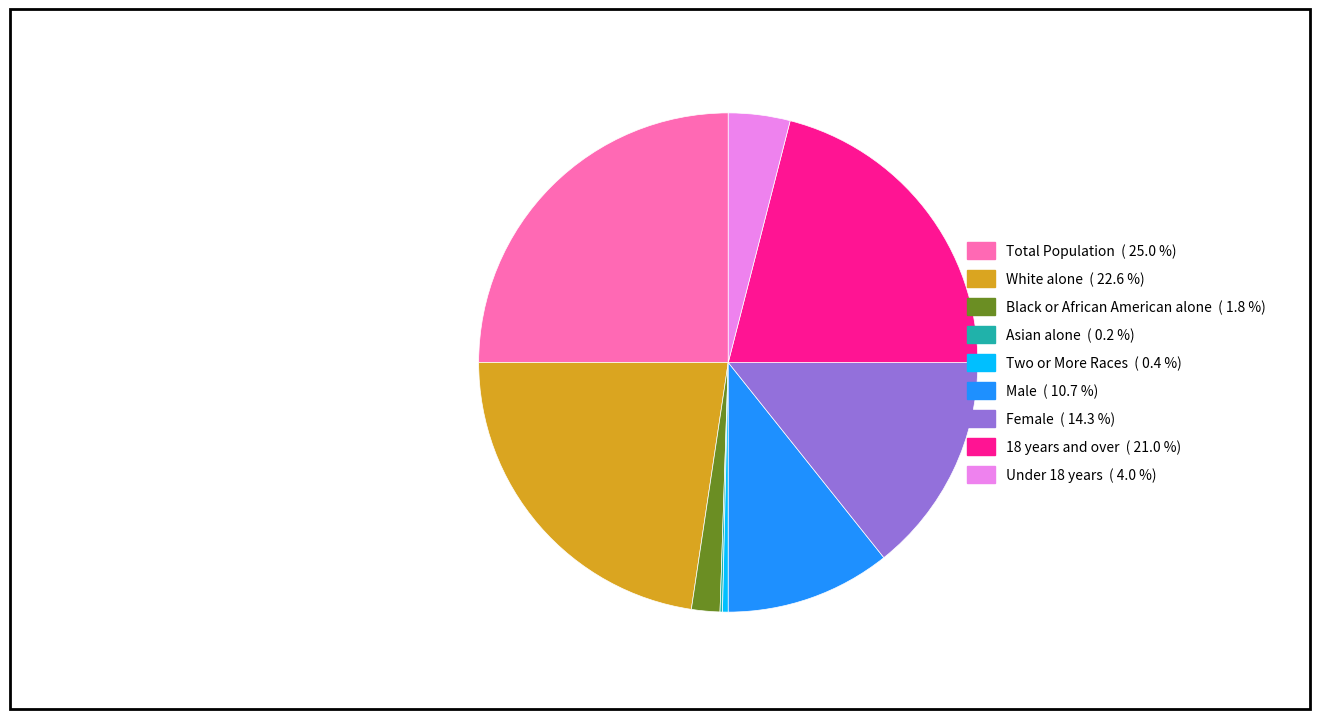

Is Black or African American alone the majority of the pie?

No